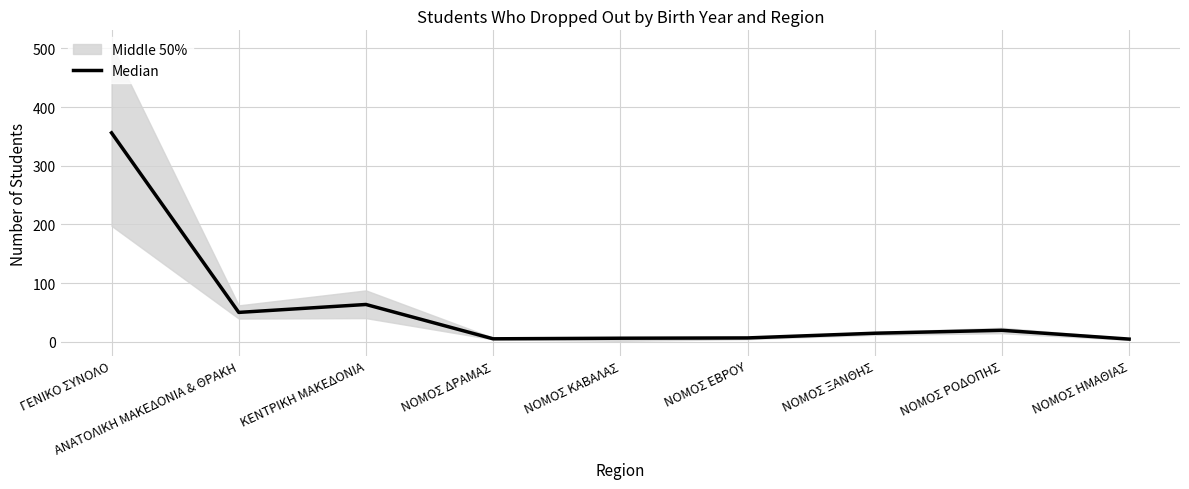

What is the greatest value displayed?

356.0